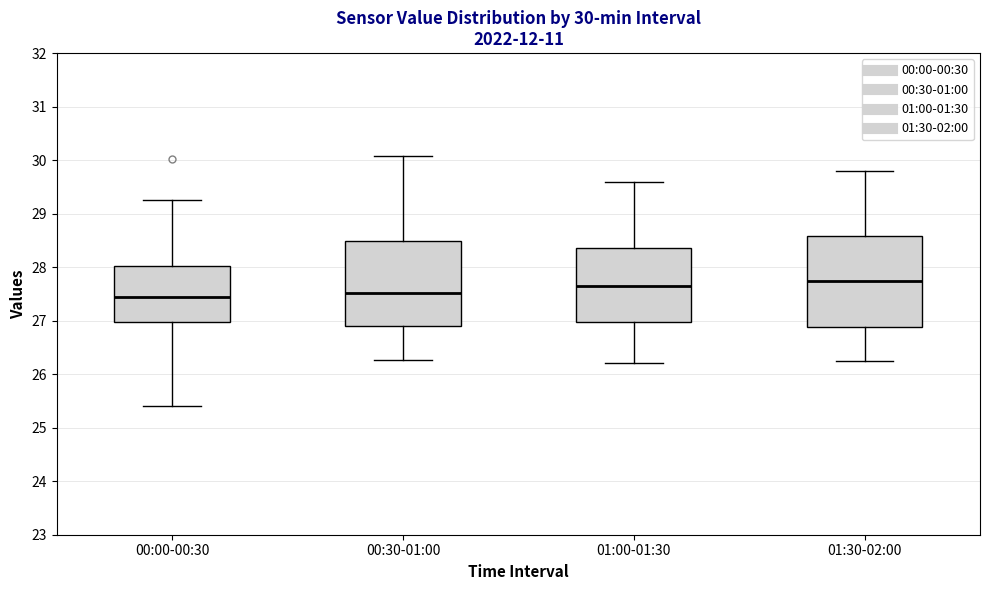

Comparing the boxes themselves (not the whiskers), which one is the tallest?

01:30-02:00